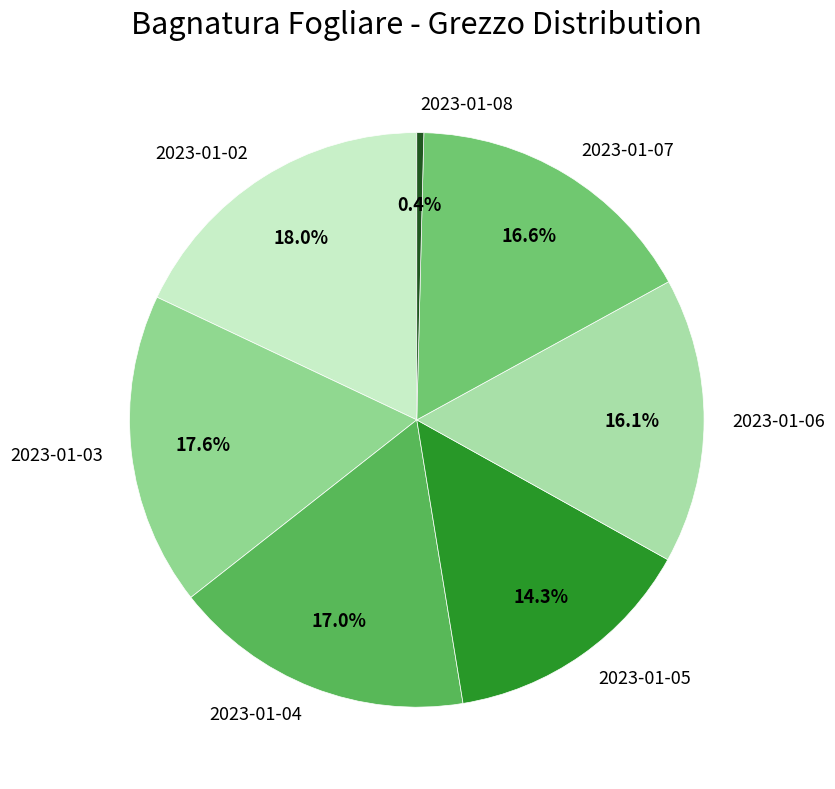

Between 2023-01-03 and 2023-01-08, which is larger?

2023-01-03